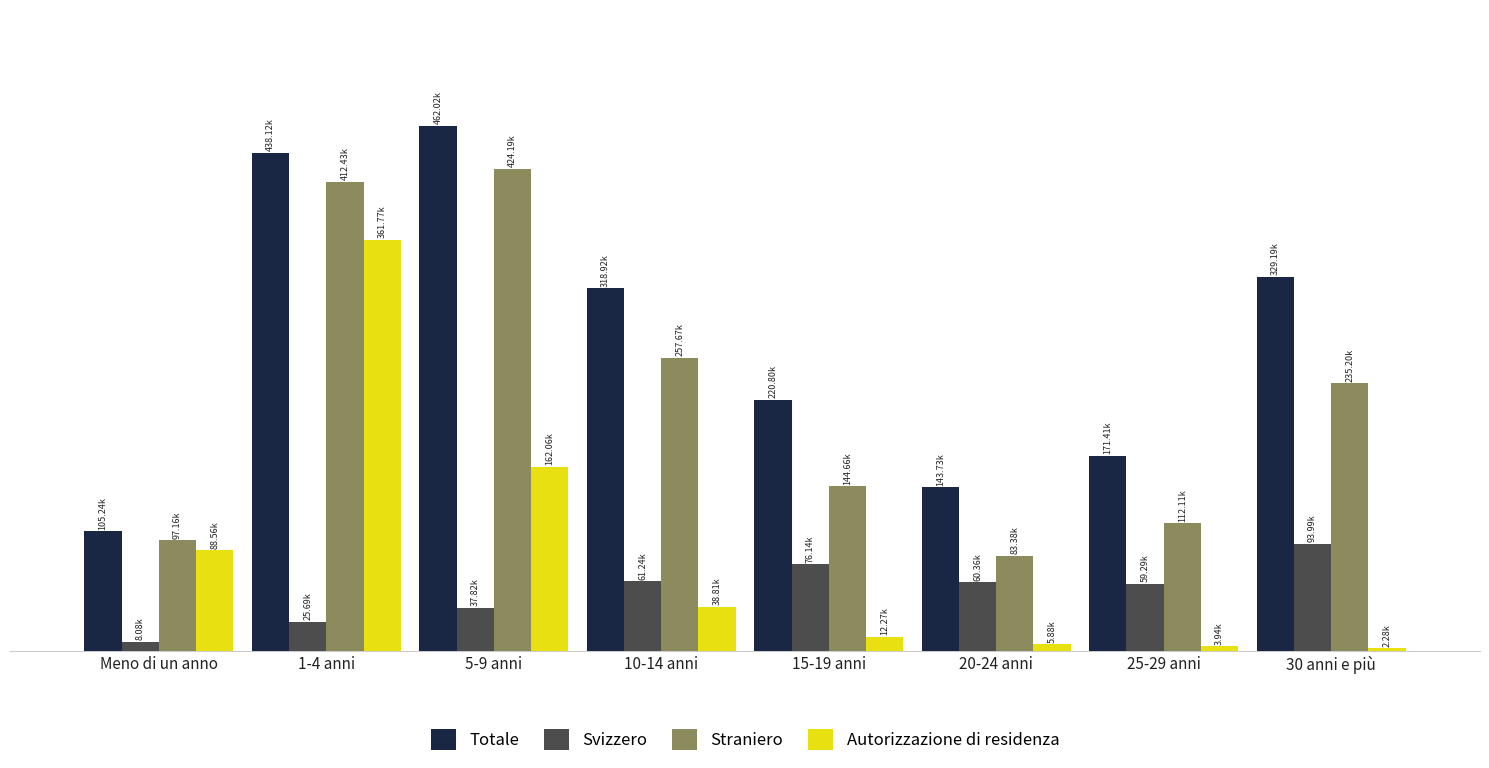

What is the total value across all series at 25-29 anni?

346748